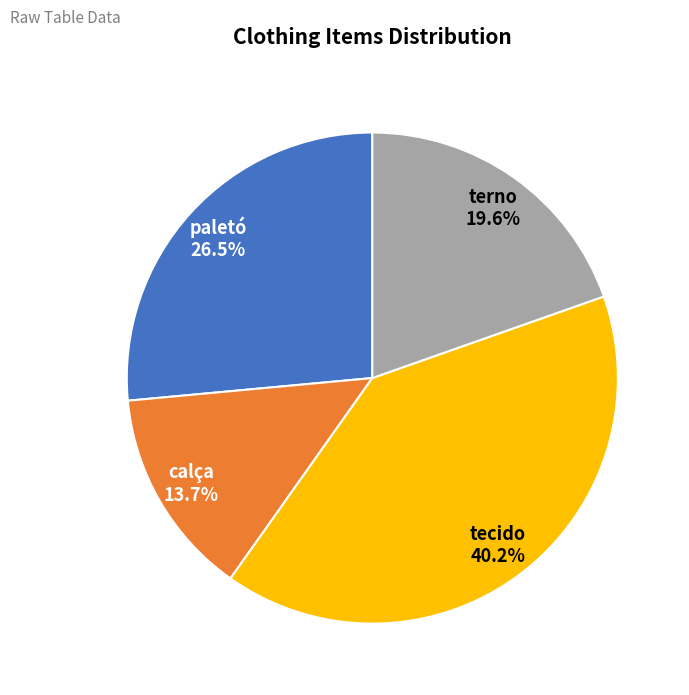

Is it true that calça is 14% of the pie?

True